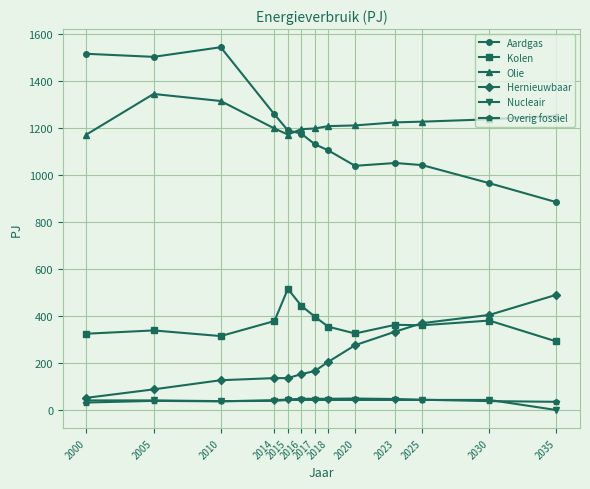

At which label is Aardgas closest to 1215?

2015